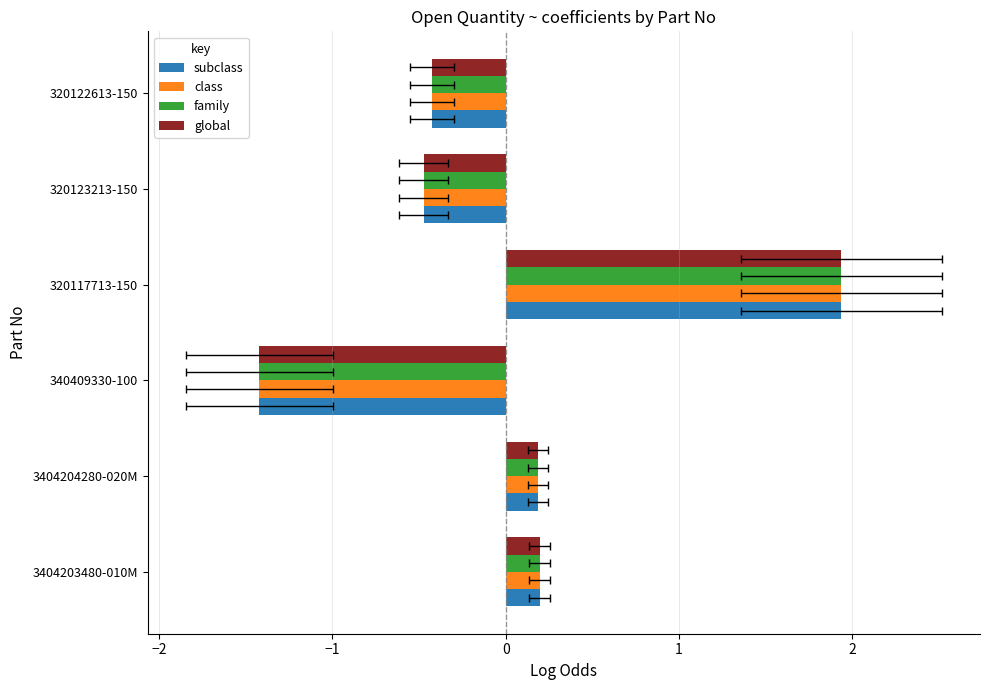

What is the highest value of the subclass series?

1.9